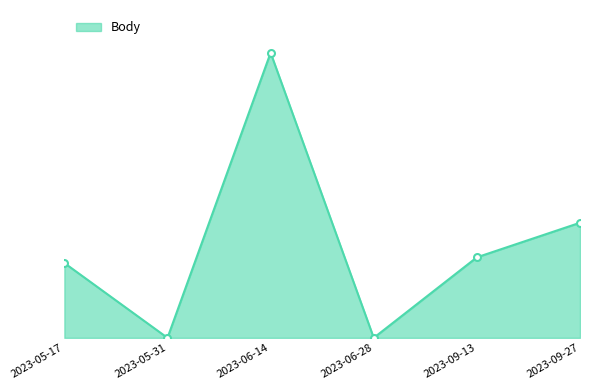

Reading left to right, extract all data points from this chart.

2023-05-17=210	2023-05-31=0	2023-06-14=800	2023-06-28=0	2023-09-13=226	2023-09-27=323